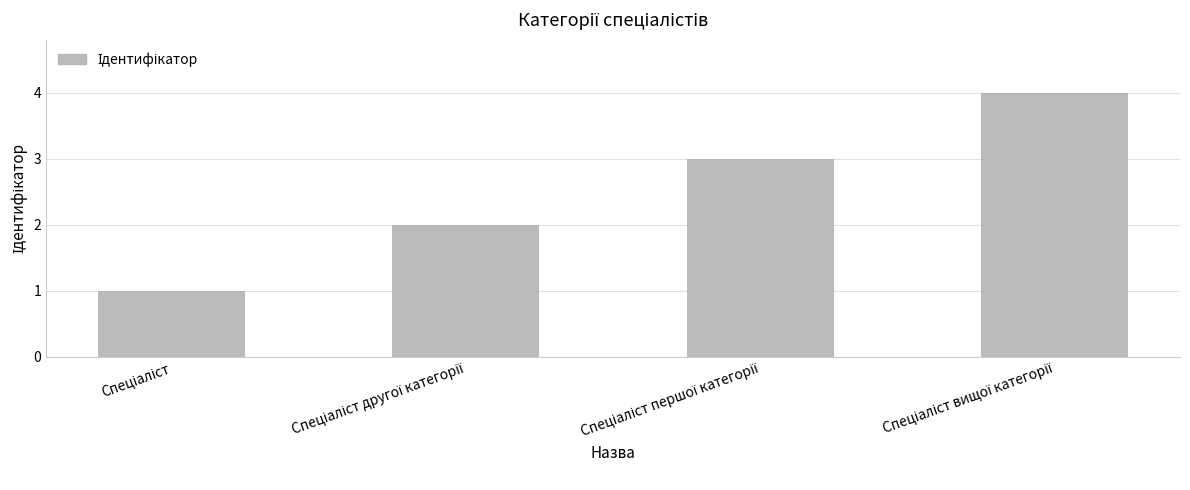

What is the maximum value shown in the chart?

4